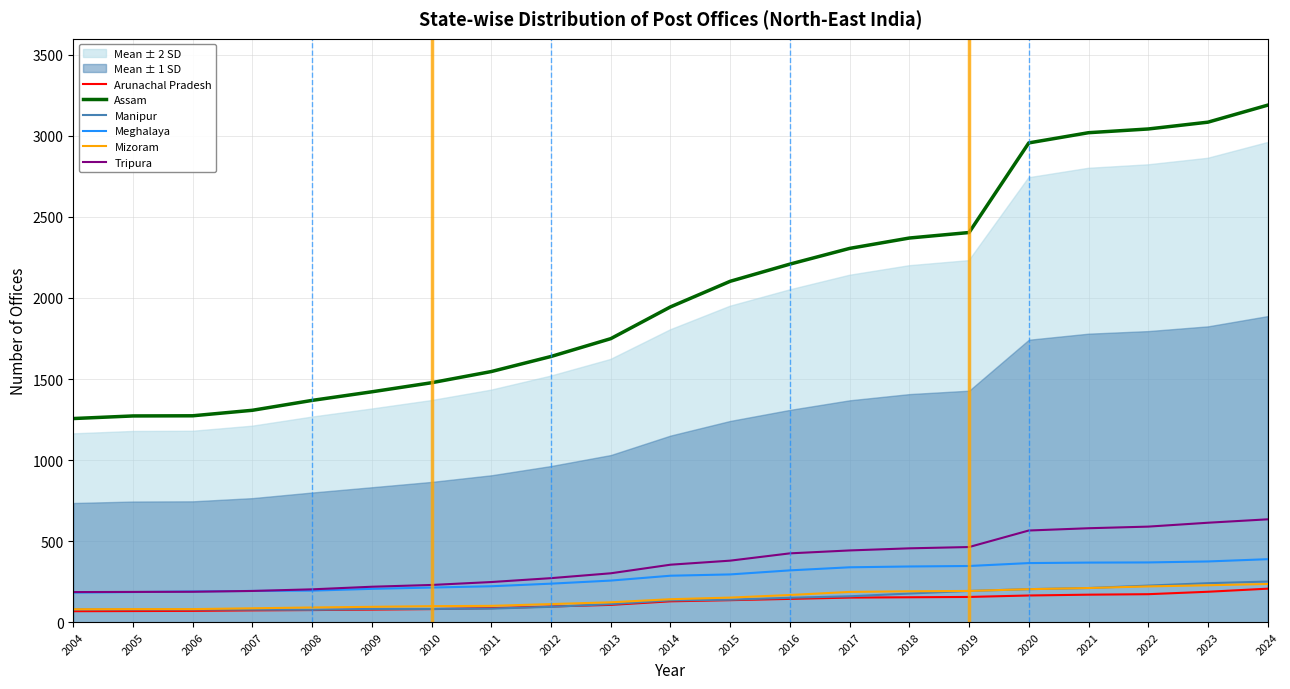

What is the maximum value for Manipur?

250